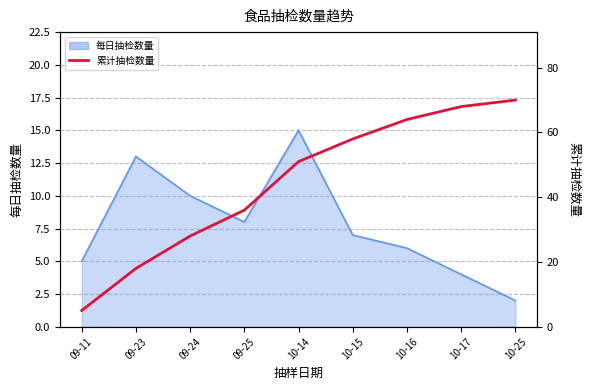

What is the difference between the values at 09-23 and 09-24?

10